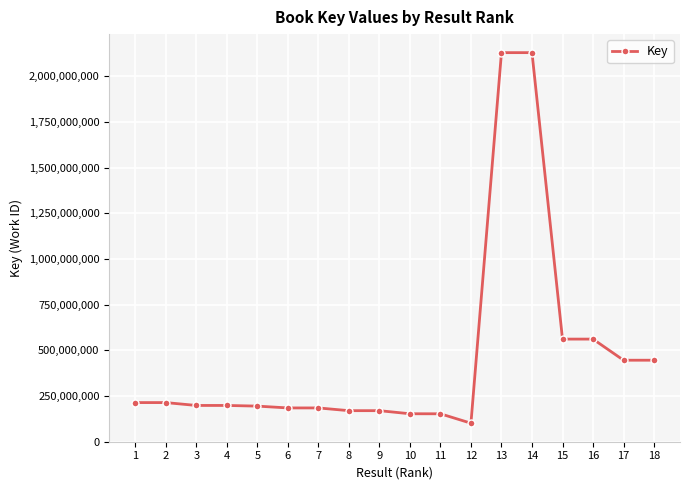

True or false: there are more than 0 points higher than both neighbors.

True